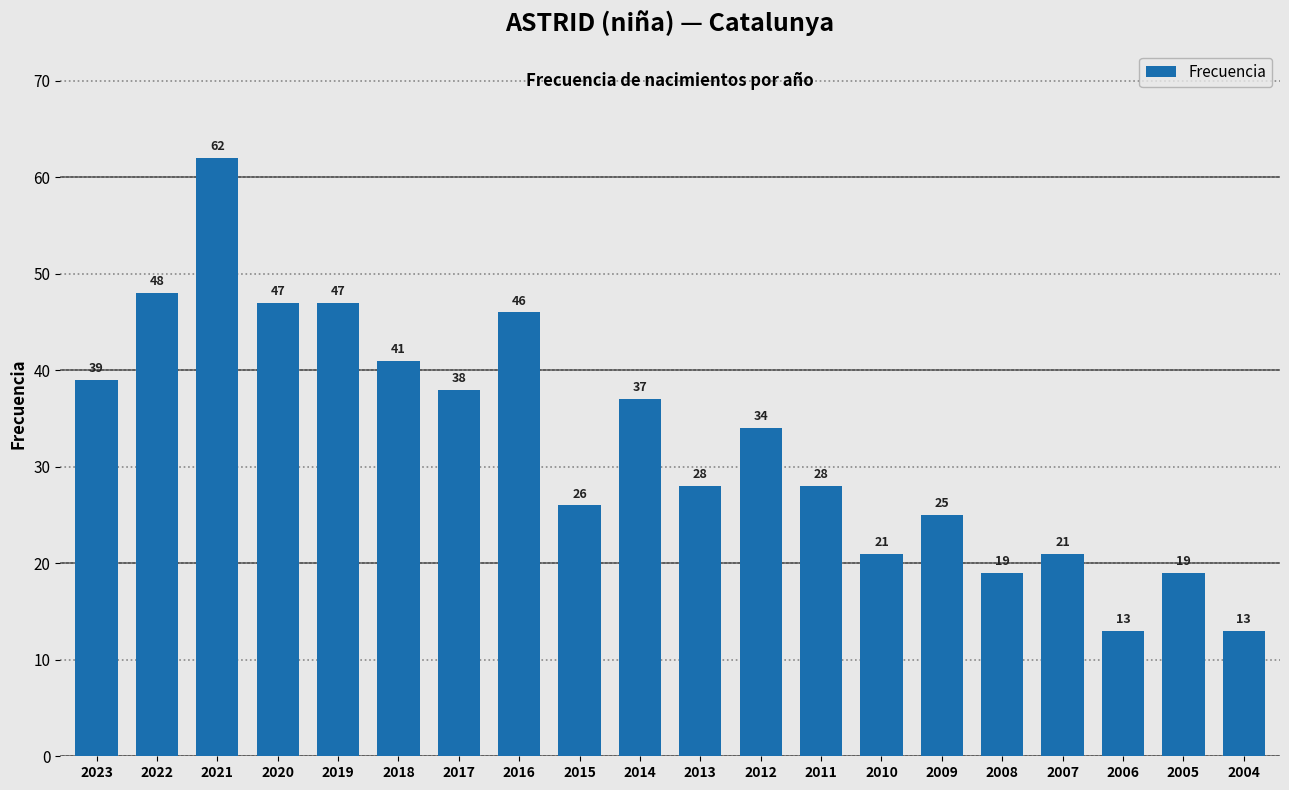

What is the greatest value displayed?

62